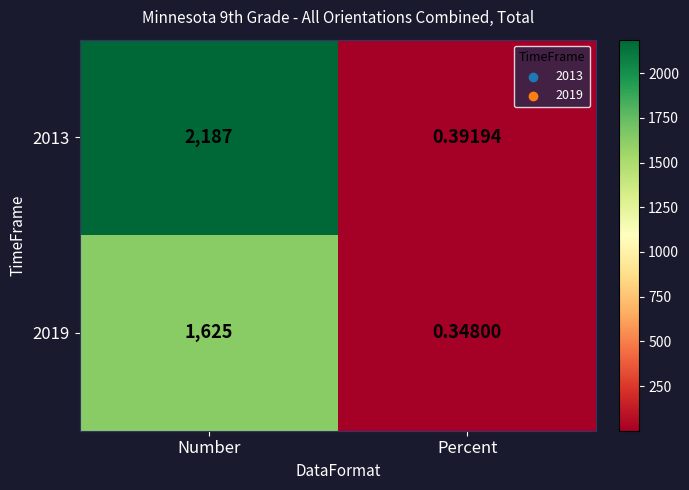

Rank the series by their maximum value, from lowest to highest.

2019, 2013